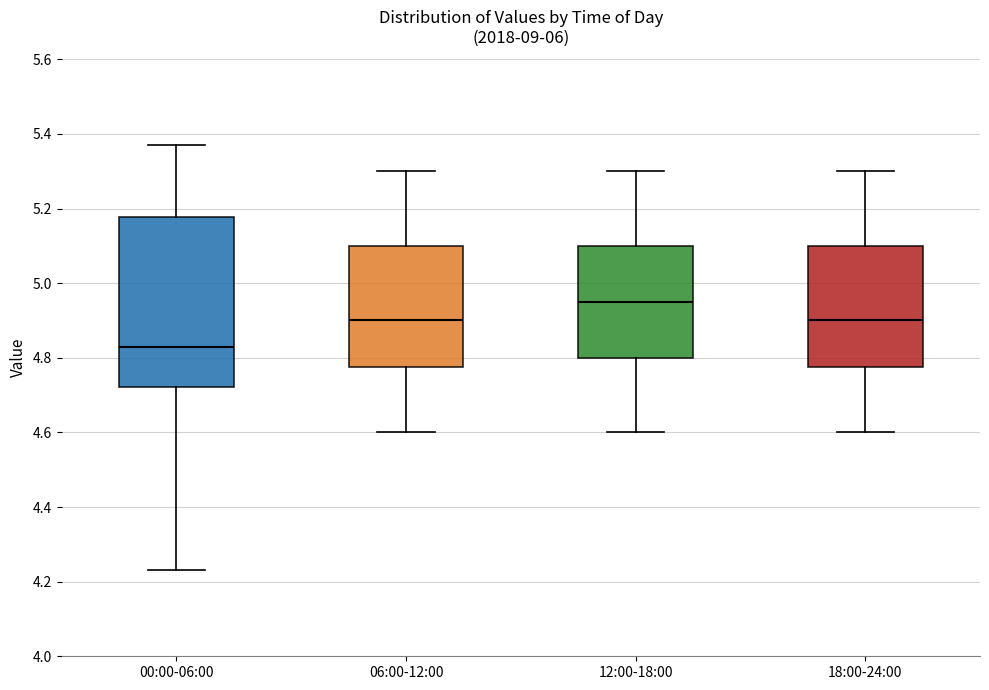

Comparing the boxes themselves (not the whiskers), which one is the tallest?

00:00-06:00